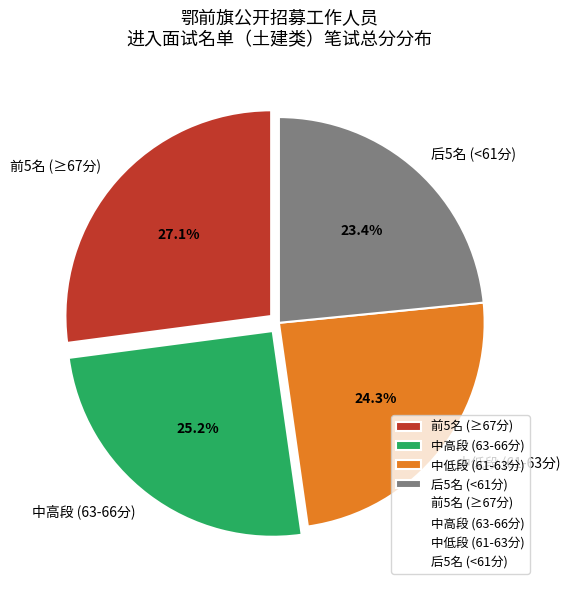

Between 中低段 (61-63分) and 中高段 (63-66分), which is larger?

中高段 (63-66分)